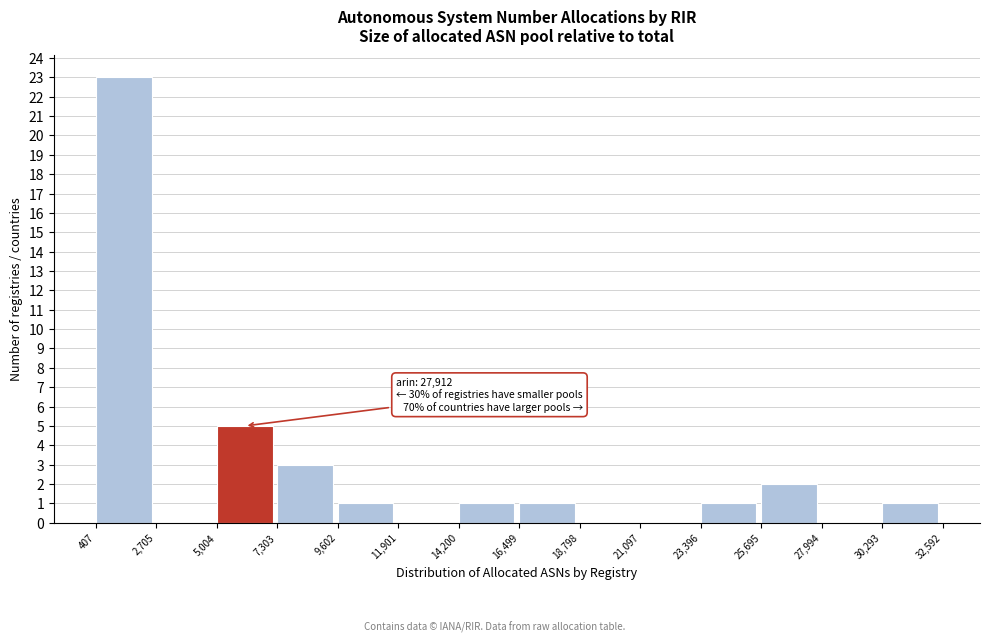

Which range on the x-axis has the tallest bar?

407 to 2,705